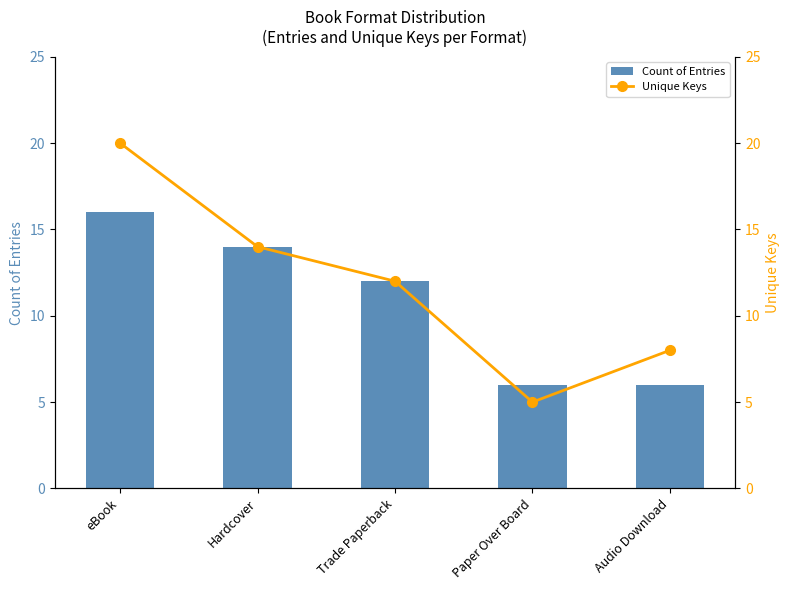

Reading left to right, transcribe all the data shown in this chart.

Count of Entries: 16	14	12	6	6
Unique Keys: 20	14	12	5	8